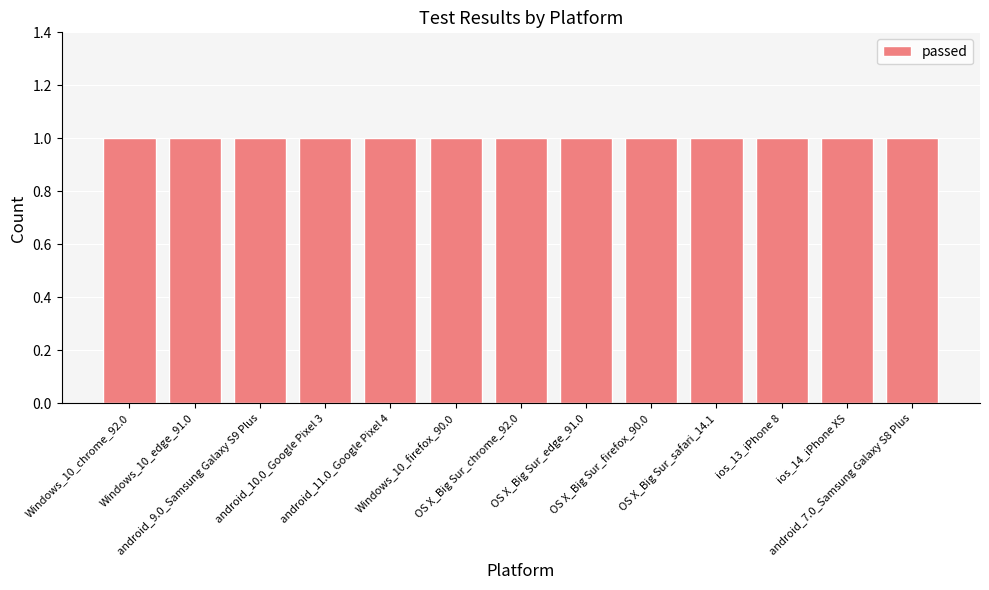

What is the label of the 12th bar from the left?

ios_14_iPhone XS